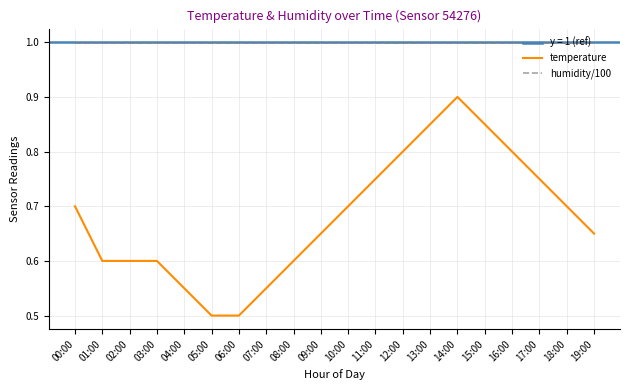

Which series has the widest spread of values?

temperature